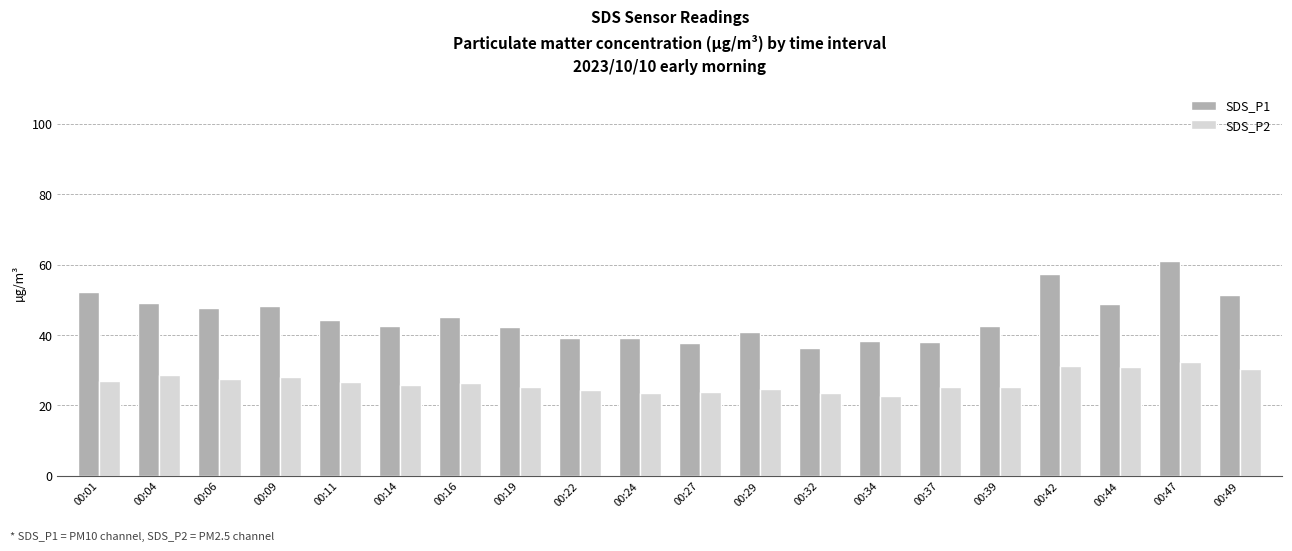

The value of SDS_P1 at 00:39 is 42.7. True or false?

True